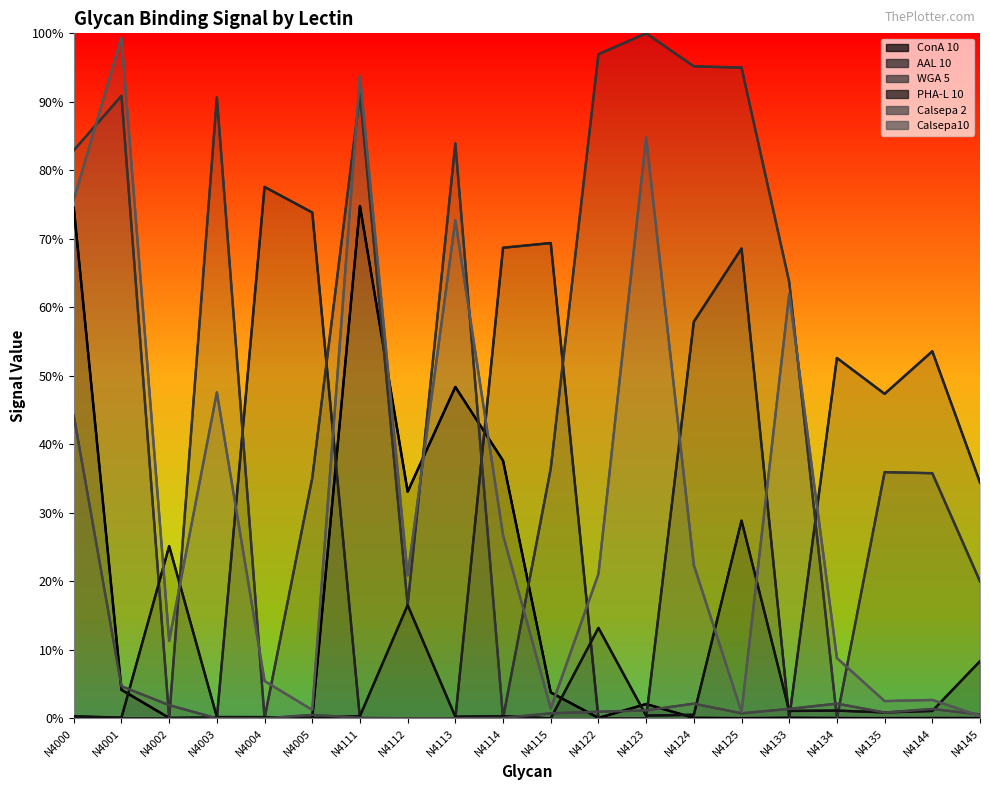

What are all the series names shown in the legend?

ConA 10, AAL 10, WGA 5, PHA-L 10, Calsepa 2, Calsepa10